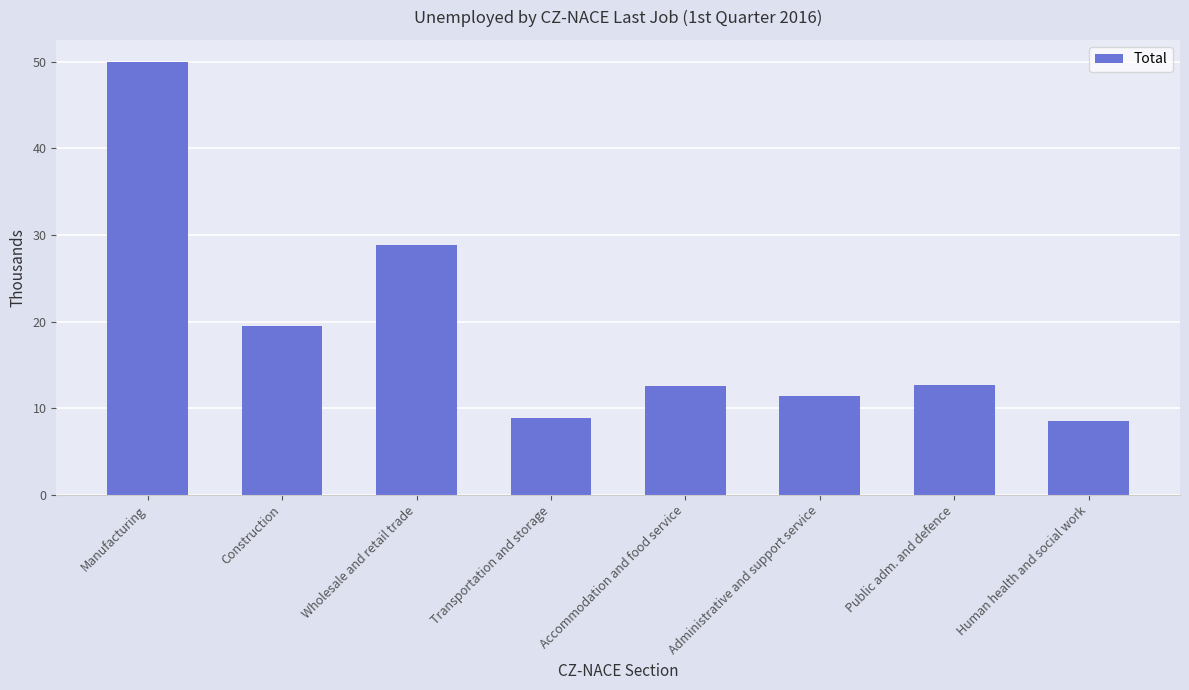

What is the ratio of the value at Construction to the value at Administrative and support service?

1.7